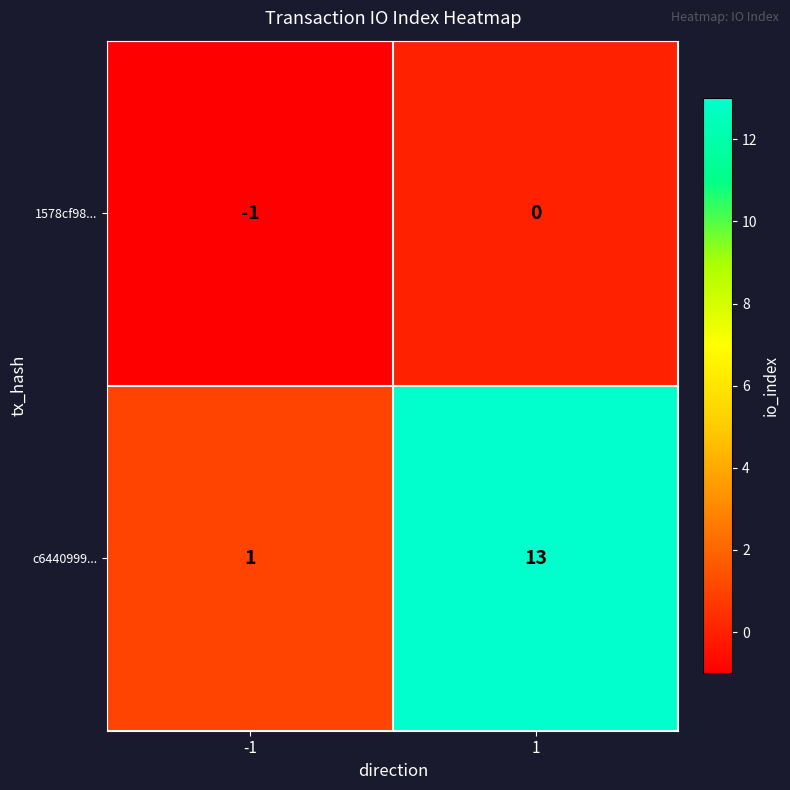

At which category is the sum across all series the highest?

1